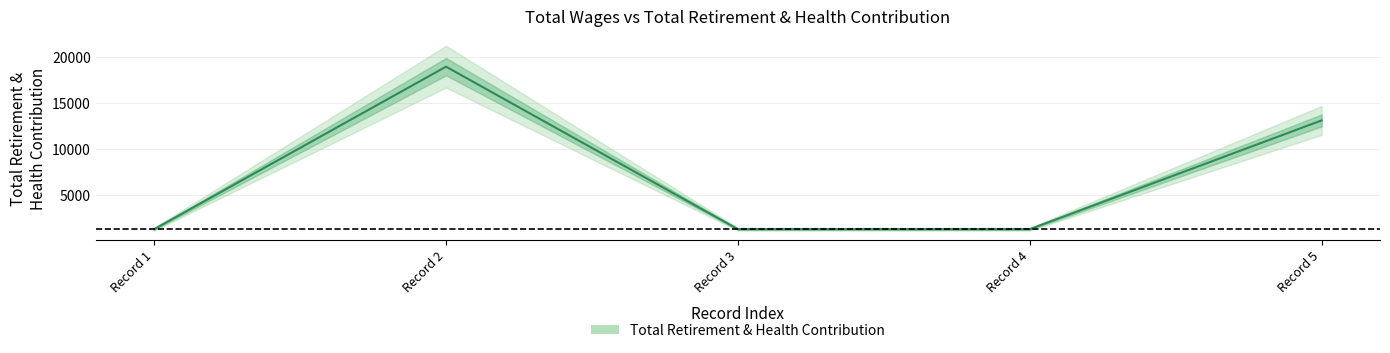

What is the difference between the maximum and minimum values?

17670